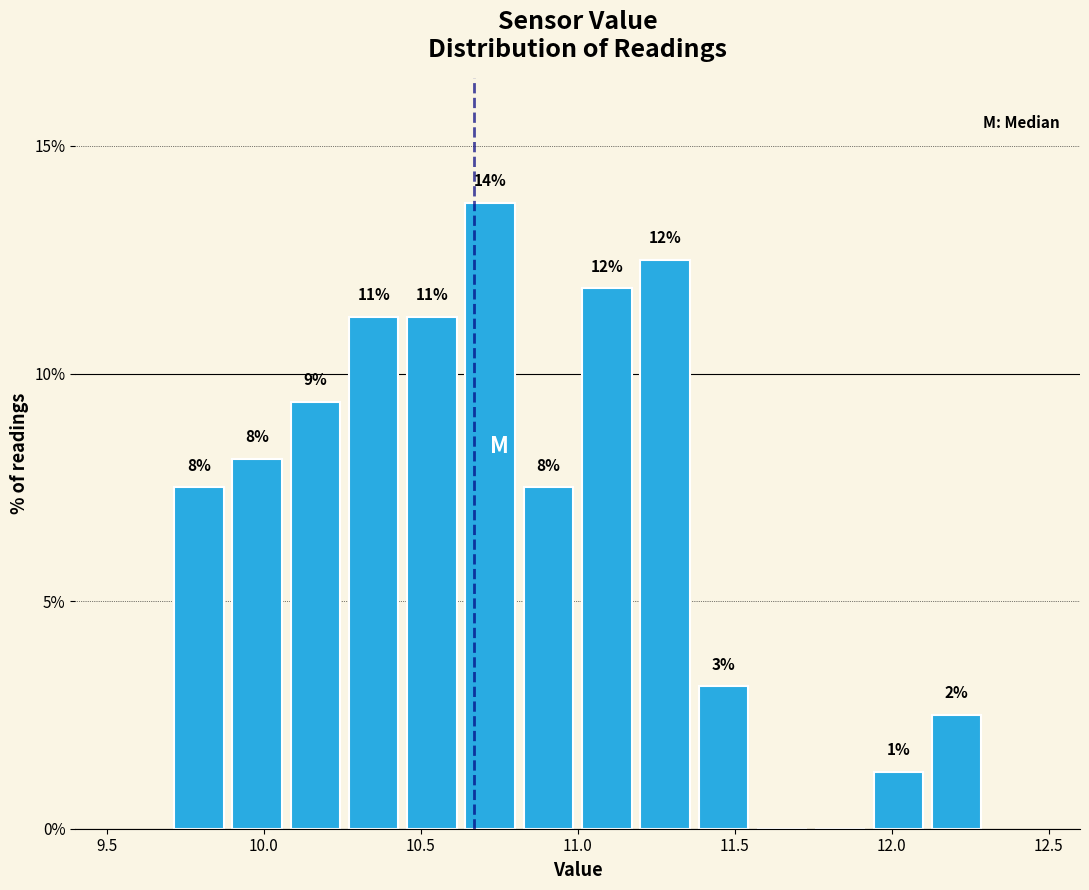

Read against the x-axis, roughly where is the centre of the tallest bar?

10.70